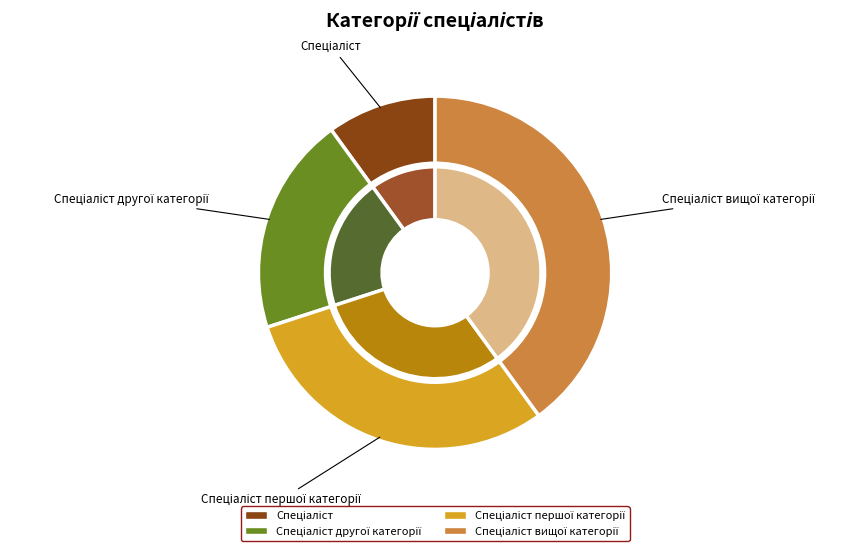

What is the total percentage of Спеціаліст вищої категорії and Спеціаліст?

50.0%